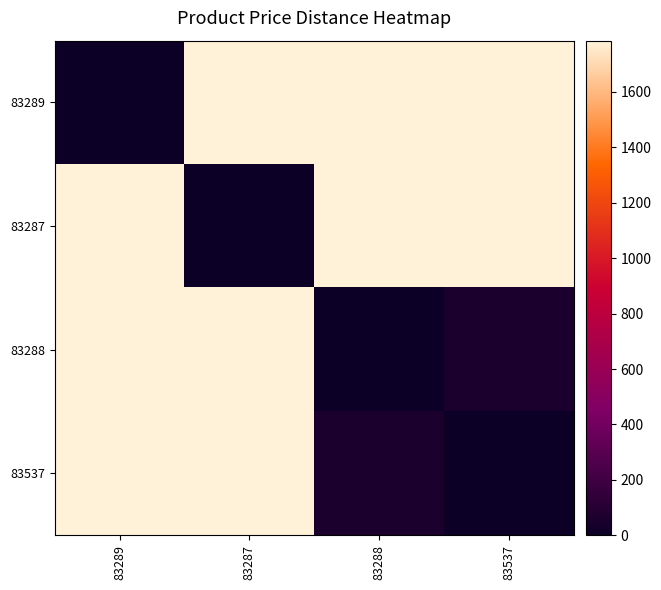

How many categories are shown in the chart?

4